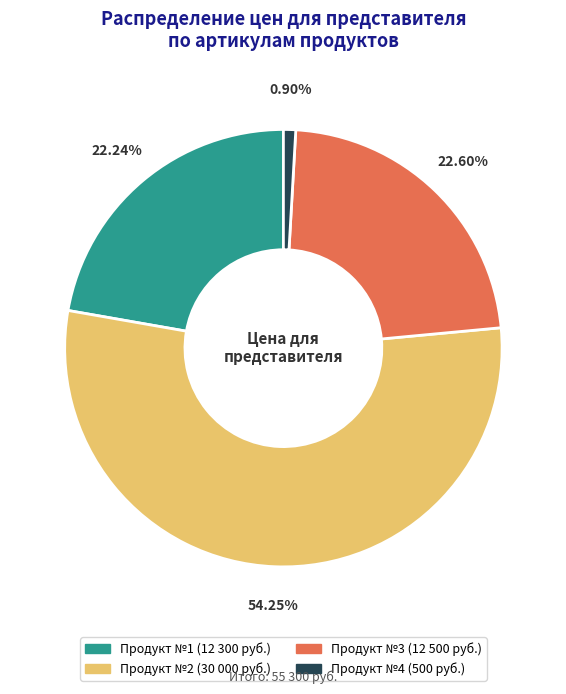

Is there a majority slice in this chart?

Yes